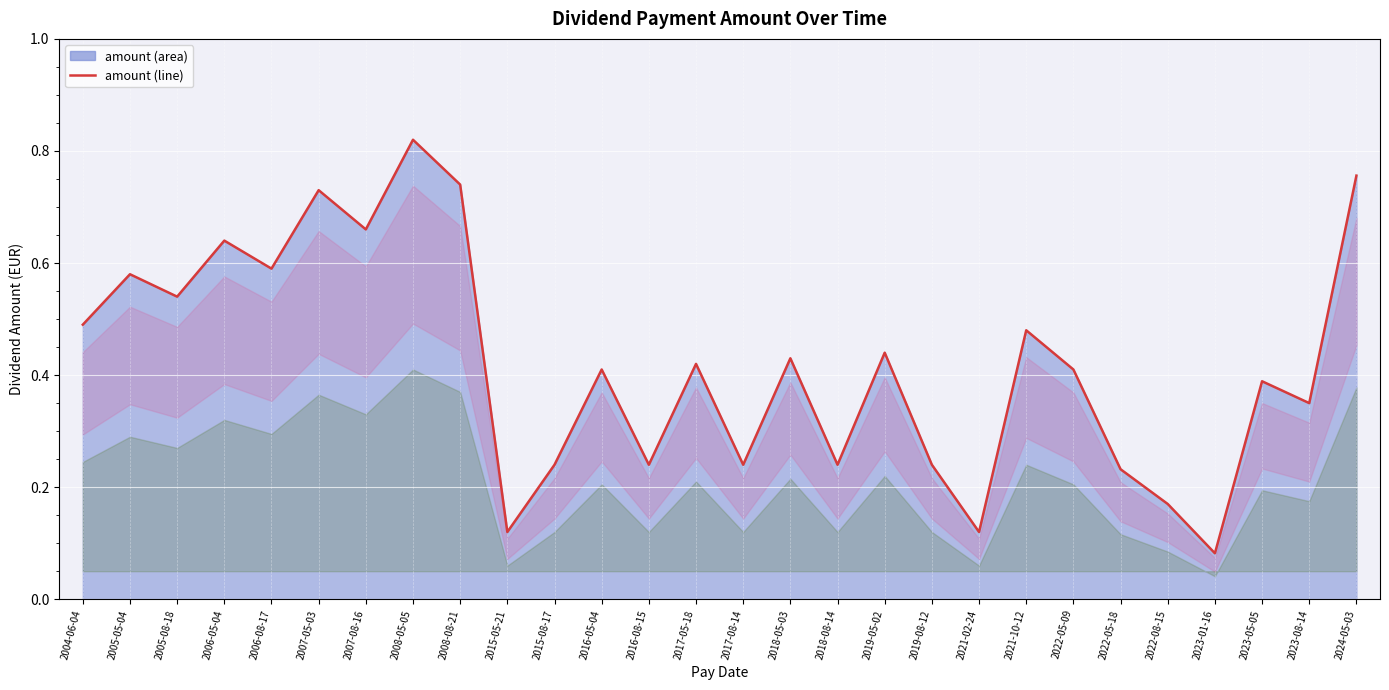

True or false: the data shows 0.4 at 2019-05-02.

True